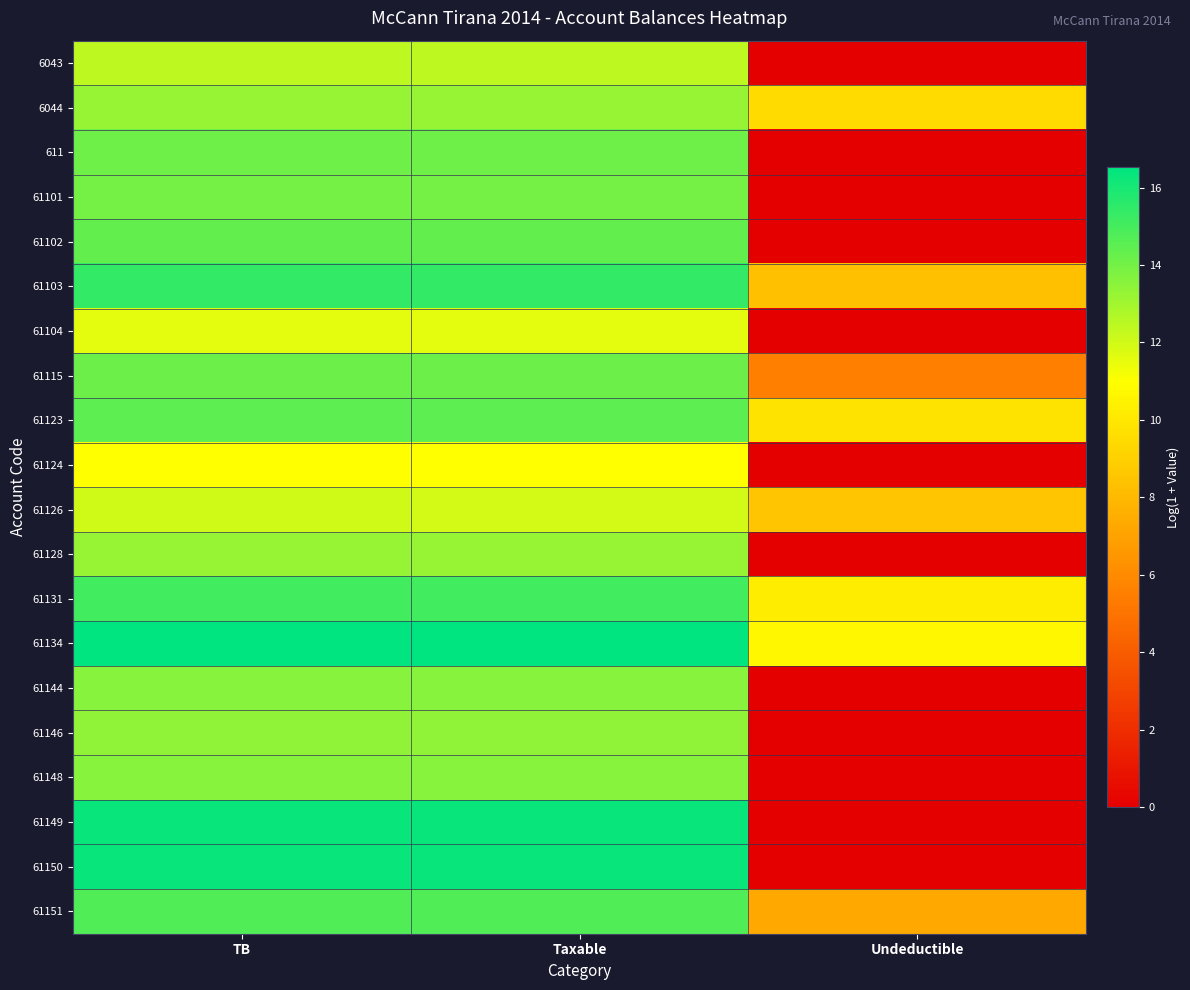

How many distinct data groups are displayed?

20